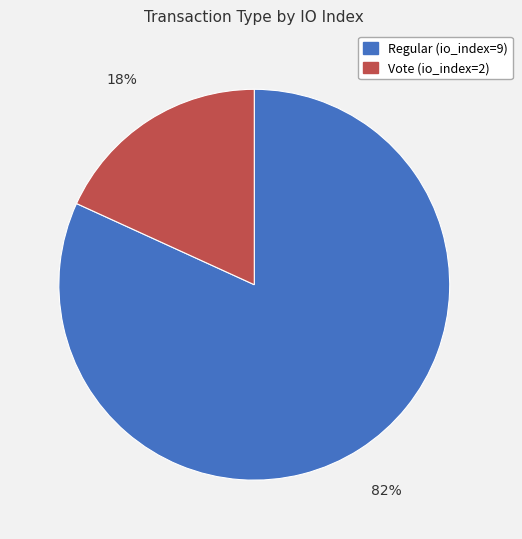

Between Regular (io_index=9) and Vote (io_index=2), which is larger?

Regular (io_index=9)